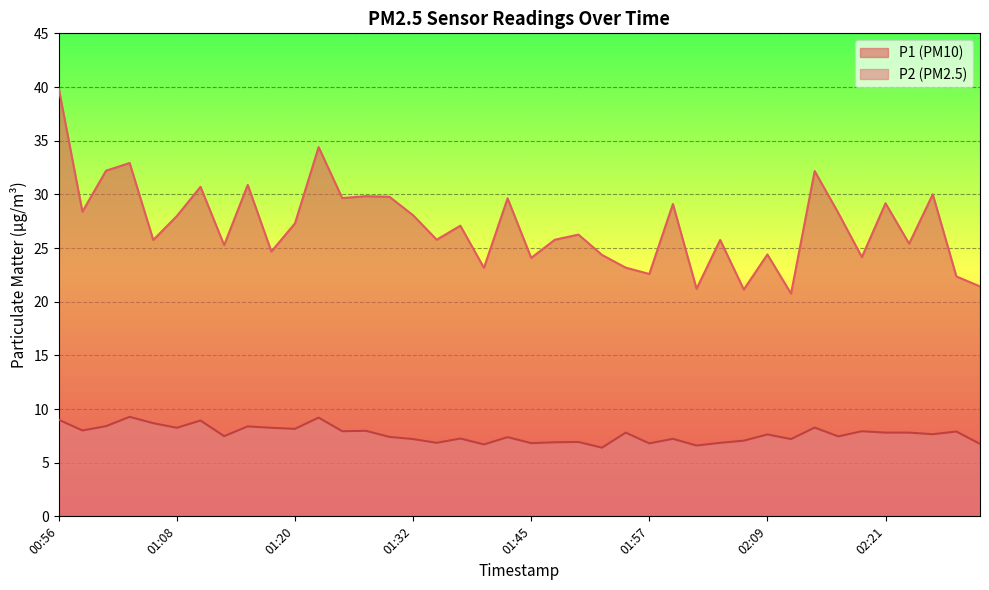

List the labels in order of P2 value, smallest first.

01:52, 02:02, 01:40, 02:31, 01:57, 01:45, 01:35, 02:04, 01:47, 01:50, 02:07, 01:32, 02:12, 01:59, 01:37, 01:42, 01:30, 02:16, 01:13, 02:09, 02:26, 01:54, 02:21, 02:24, 02:29, 01:25, 02:19, 01:28, 00:58, 01:20, 01:08, 01:18, 02:14, 01:15, 01:01, 01:05, 01:10, 00:56, 01:23, 01:03